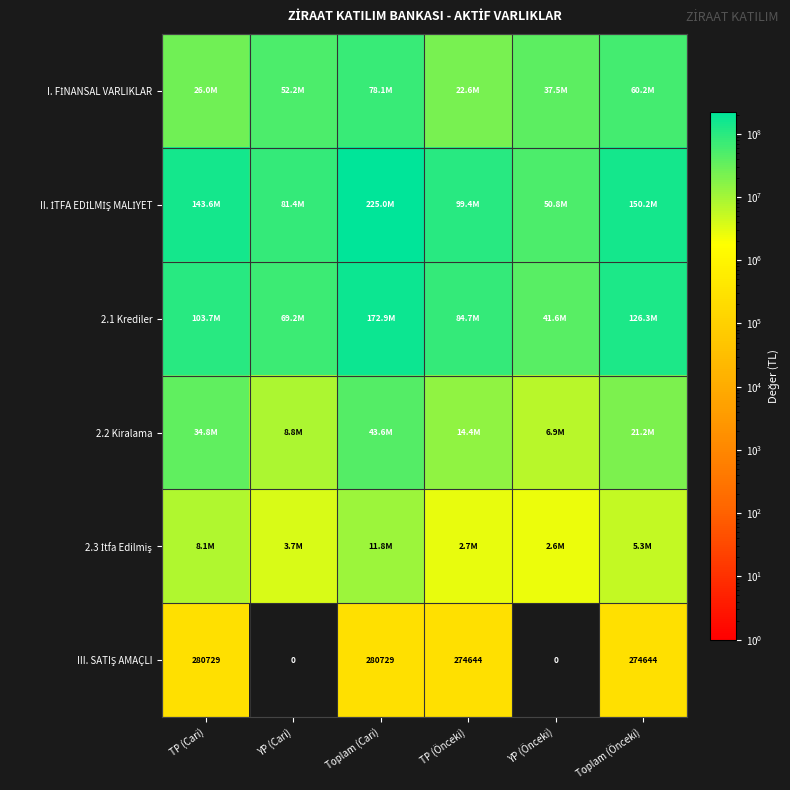

At which label is II. İTFA EDİLMİŞ MALİYET closest to 137903794?

TP (Cari)